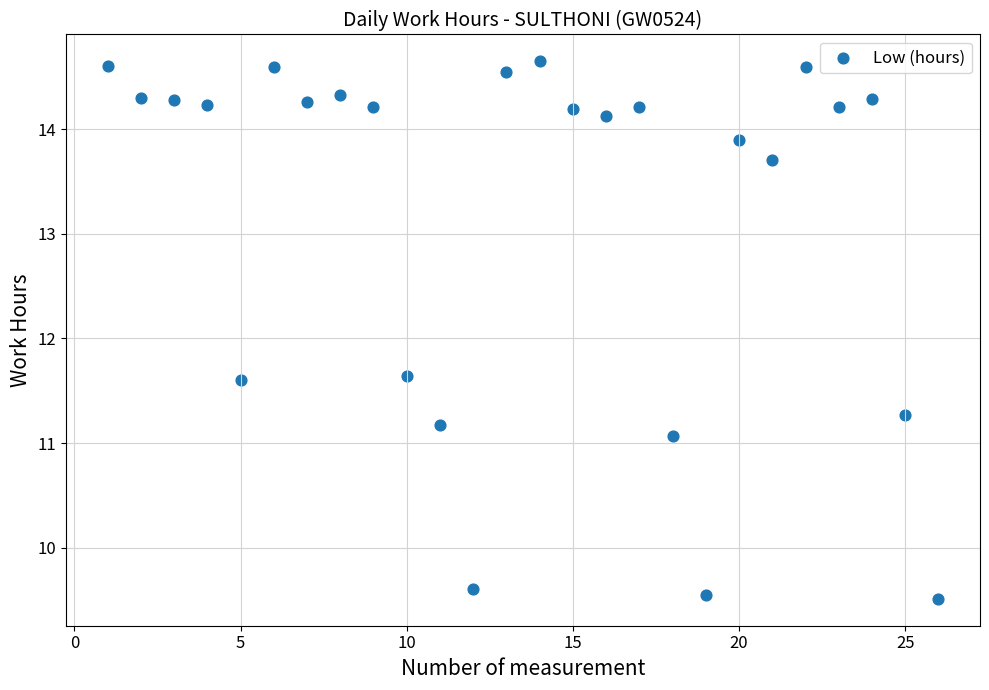

What is the range of X values (max minus min)?

25.0